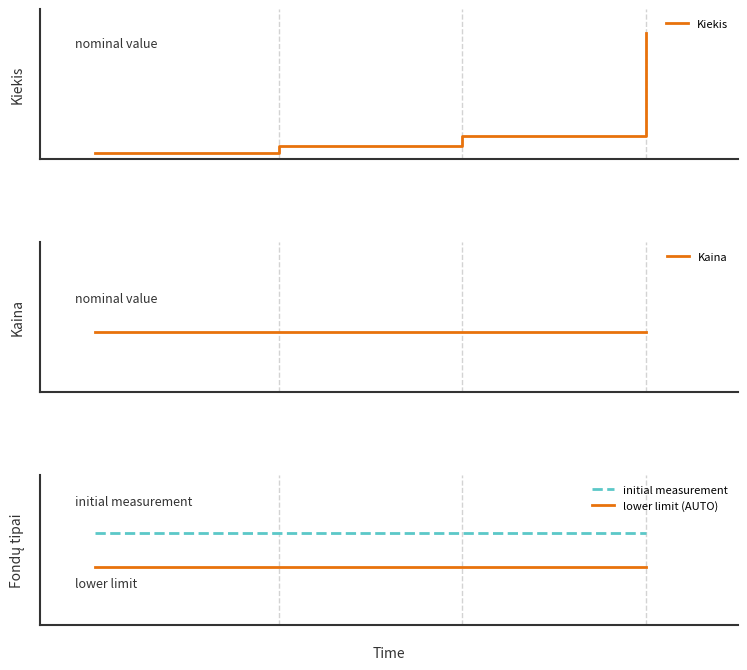

Which series has the largest total across all categories?

Kiekis